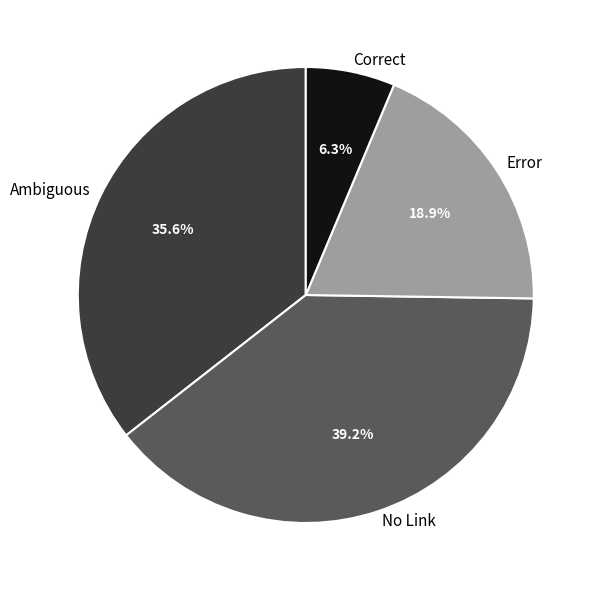

How many segments does this pie chart have?

4